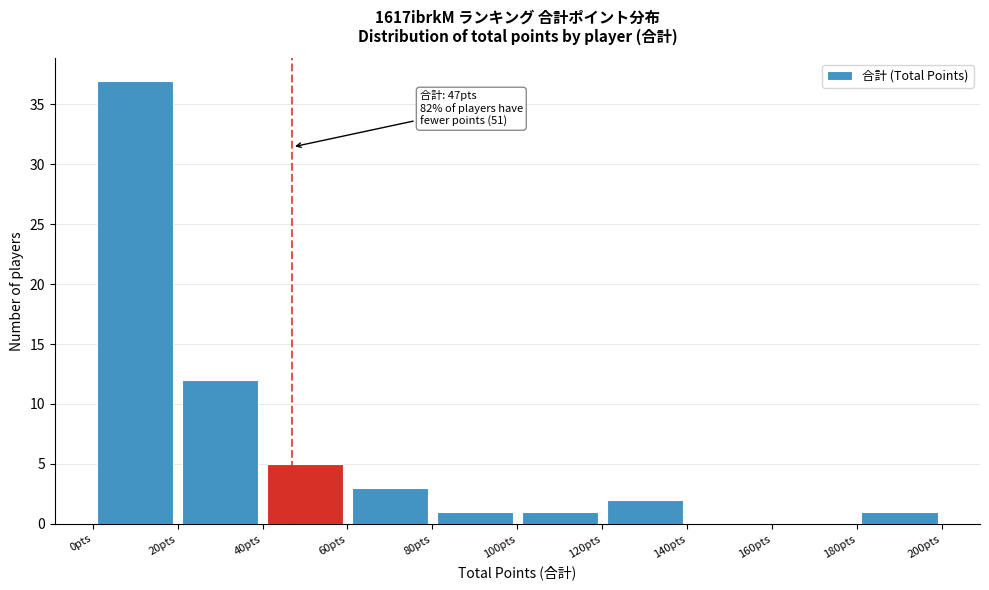

Over which range of the x-axis is the bar tallest?

0 to 20